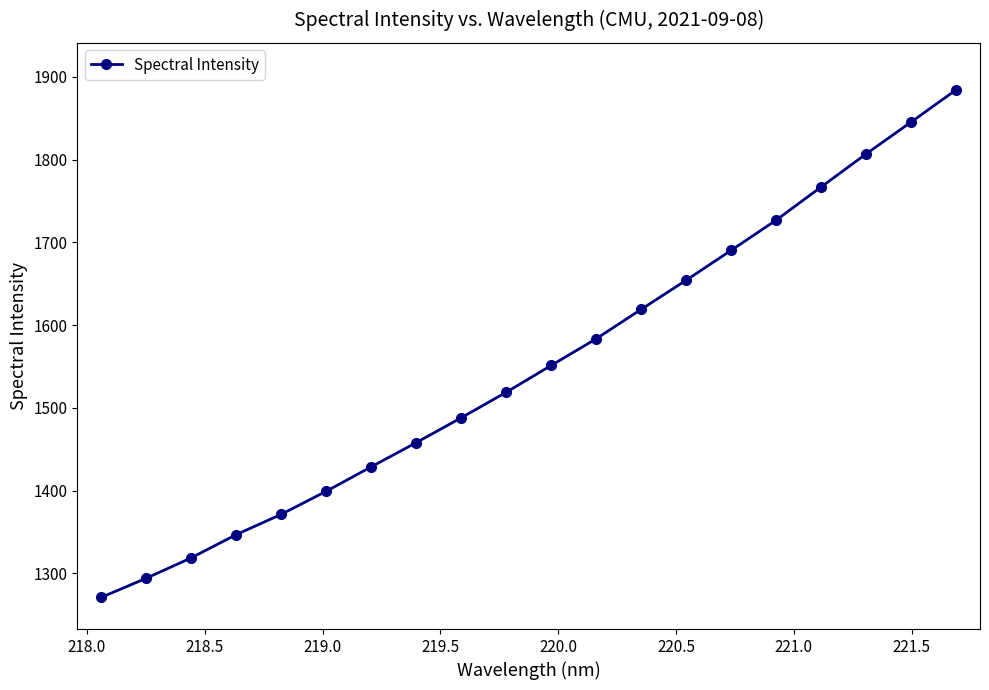

Count the number of data series in this chart.

1